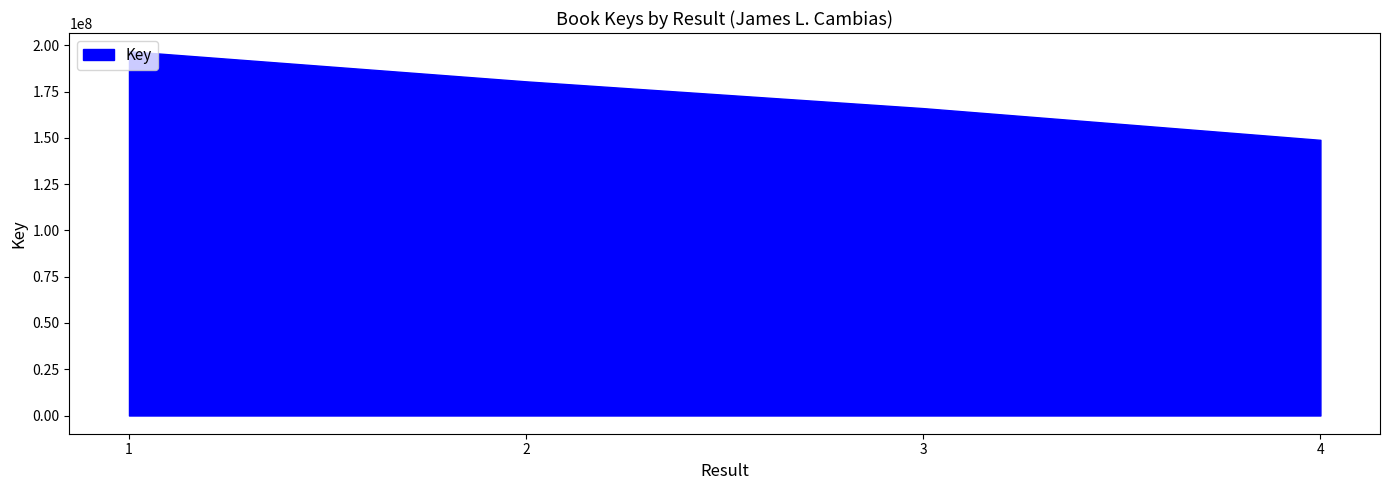

How many lines are shown in the chart?

1